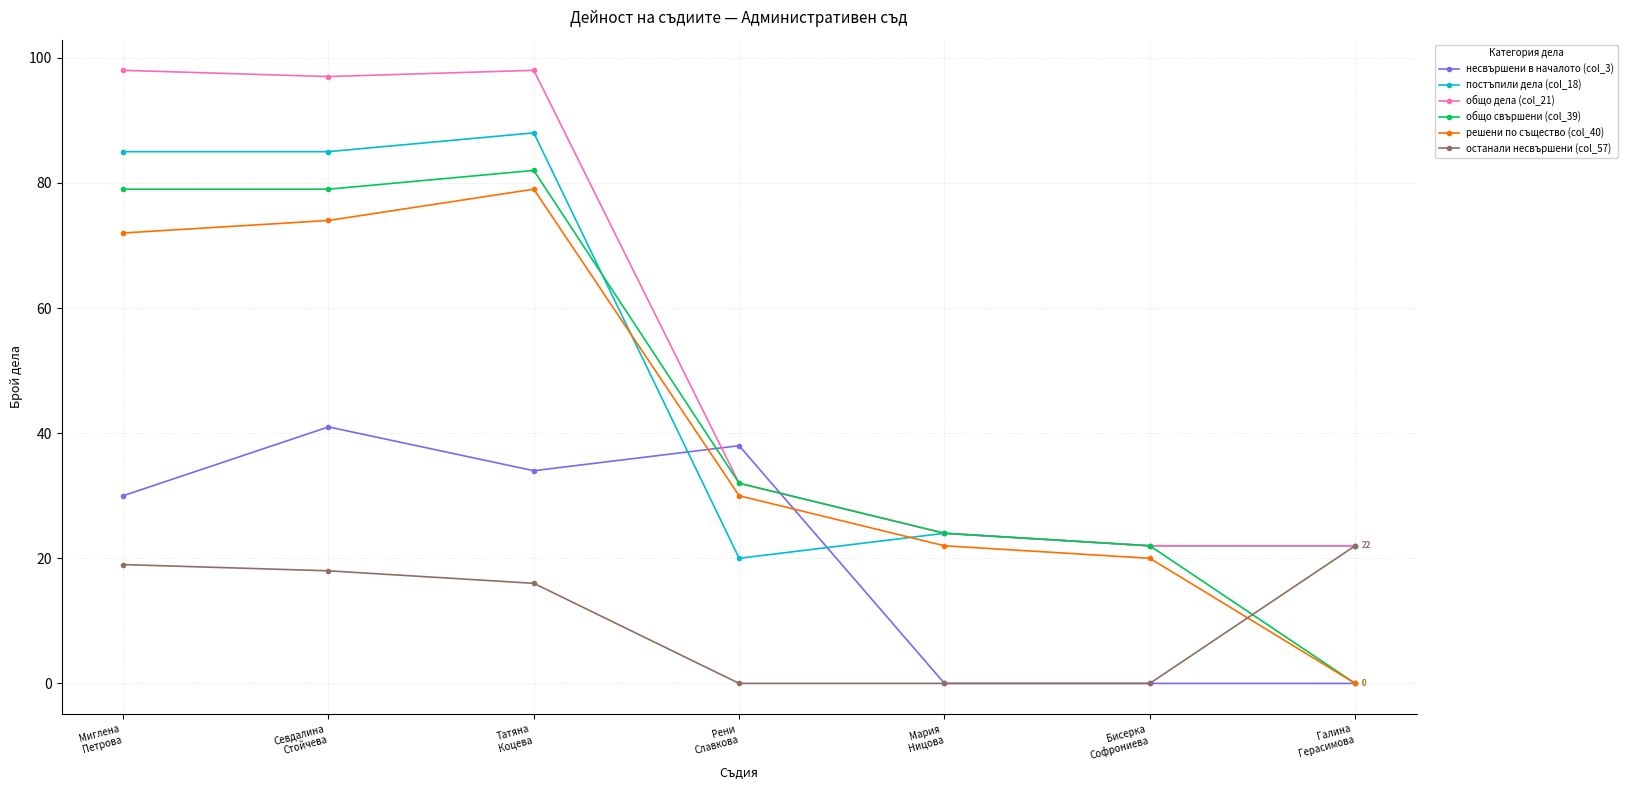

Rank the series by their maximum value, from lowest to highest.

останали несвършени (col_57), несвършени в началото (col_3), решени по същество (col_40), общо свършени (col_39), постъпили дела (col_18), общо дела (col_21)